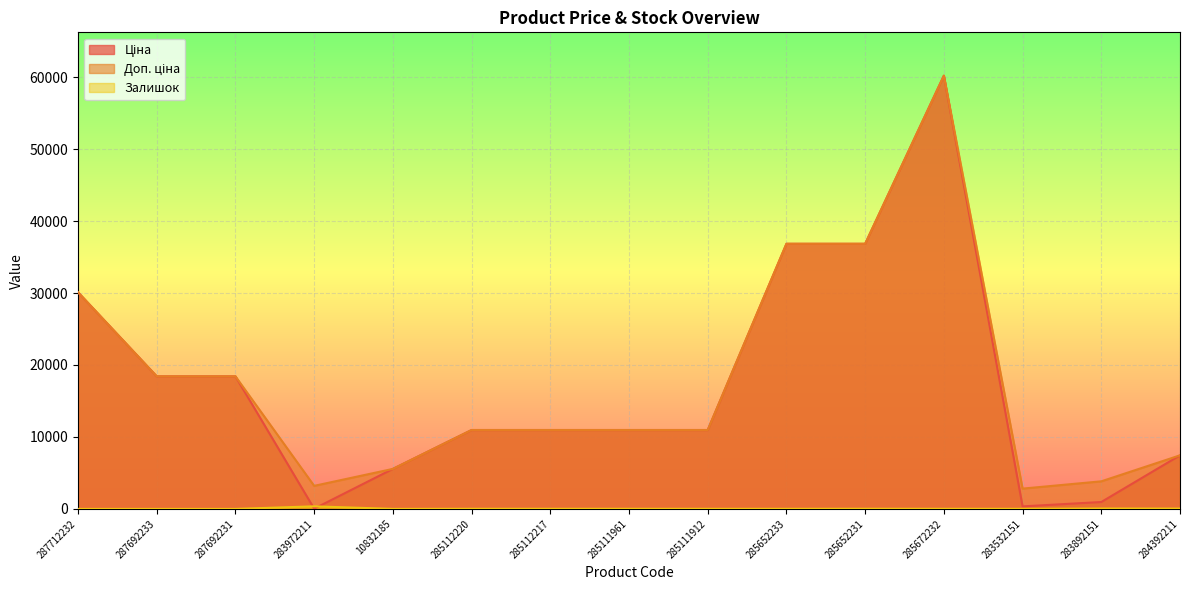

What is the difference between the Залишок values at 285111961 and 283532151?

2.0